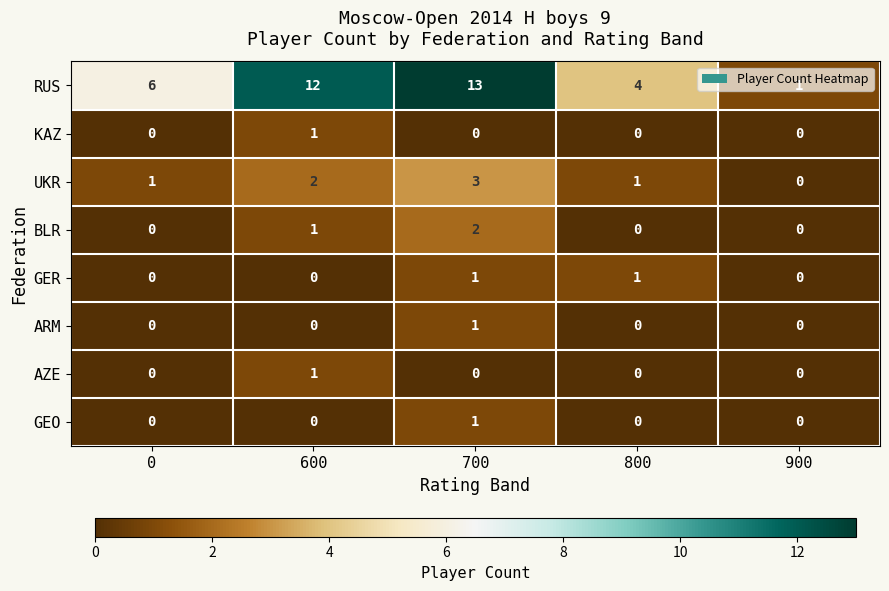

Is it true that RUS equals 1 at 900?

True